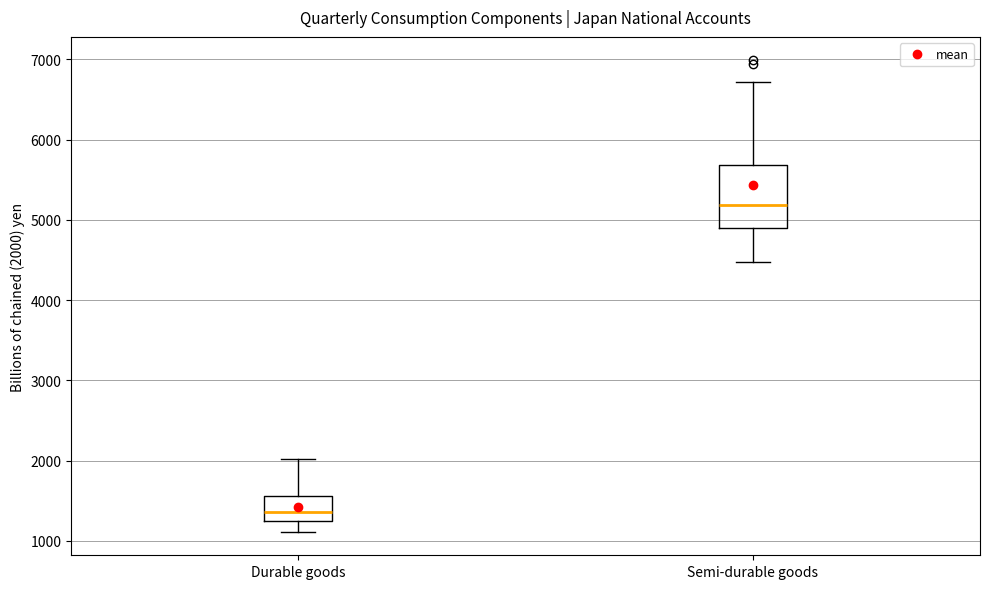

Which box has the lowest median line?

Durable goods